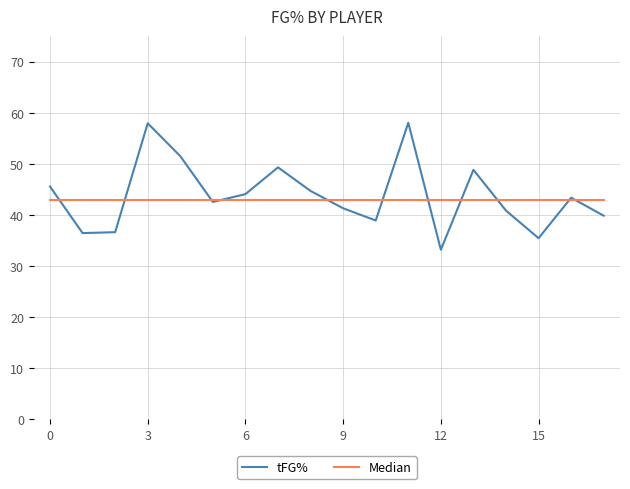

What is the smallest value displayed?

33.2